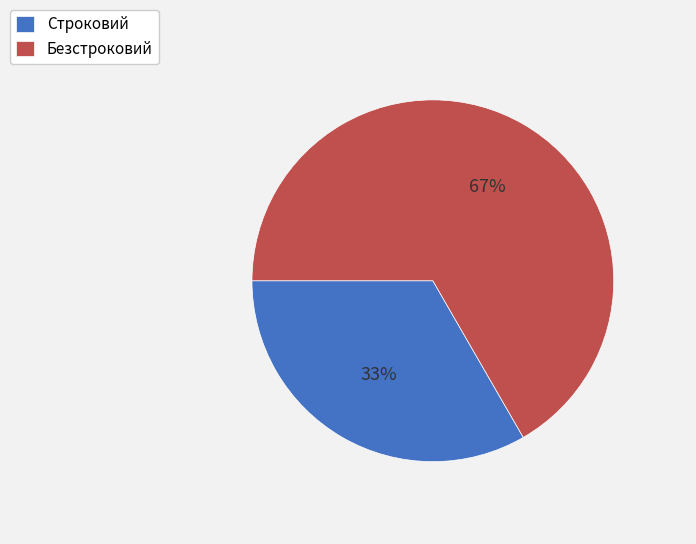

Is the sum of Безстроковий and Строковий greater than half?

Yes